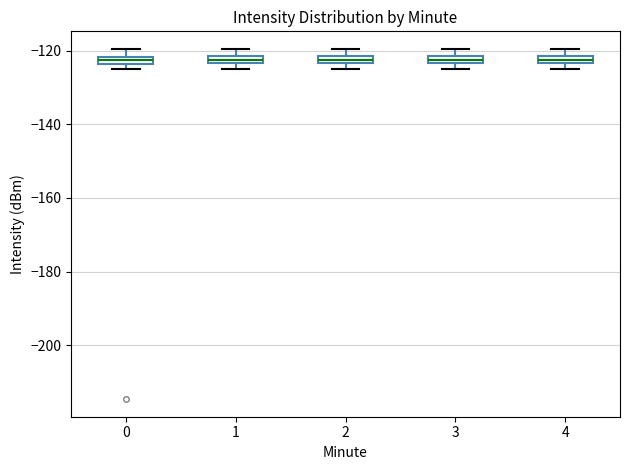

Where is the lower edge of the box at x = 1 on the y-axis? The values are not printed on the chart, so give them approximately, as read against the axis.

-124